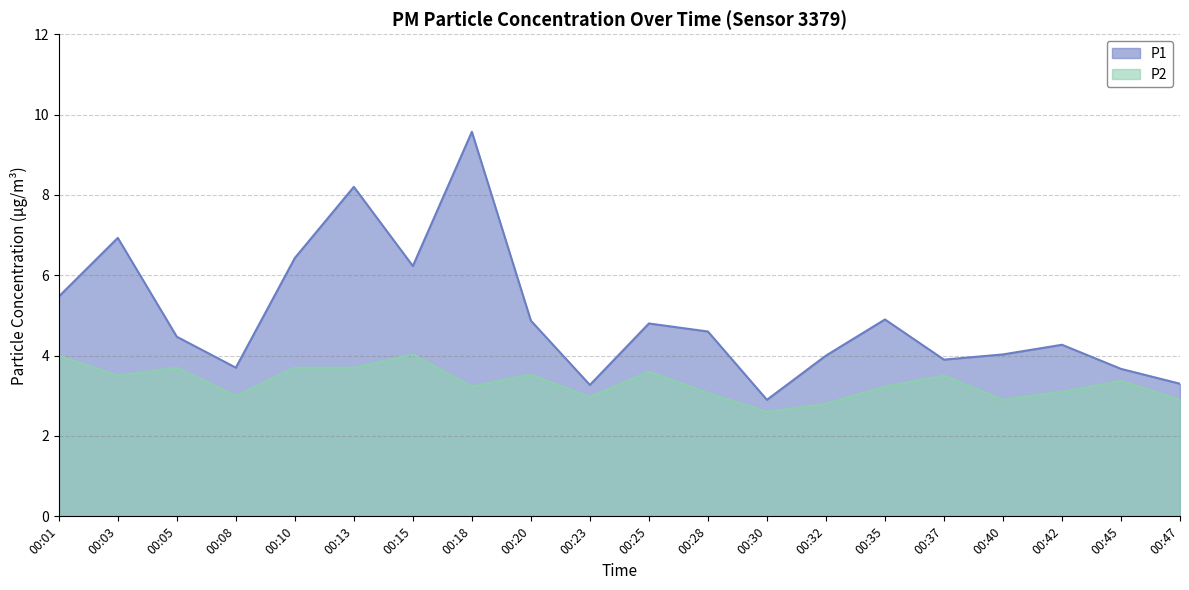

Rank the series at 00:15 from lowest to highest value.

P2, P1